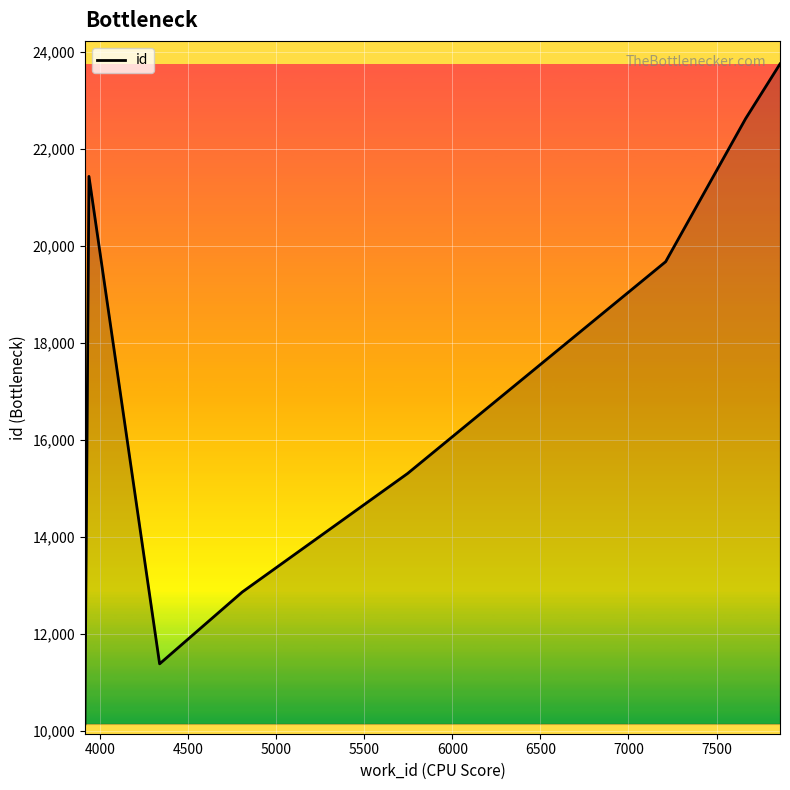

Reading left to right, list all the values displayed in this chart.

10143	21432	11381	12862	15305	19673	22624	23751